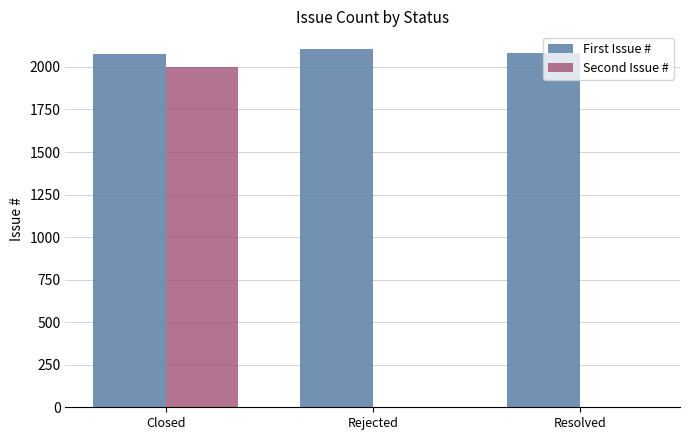

At which category is the sum across all series the highest?

Closed